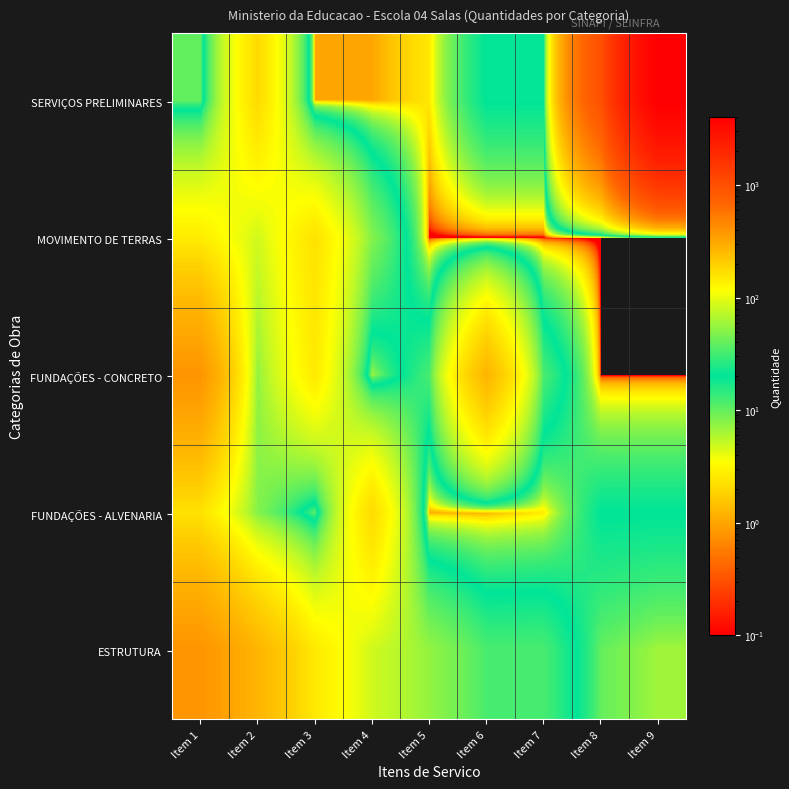

At how many categories does at least one series exceed 1908?

1